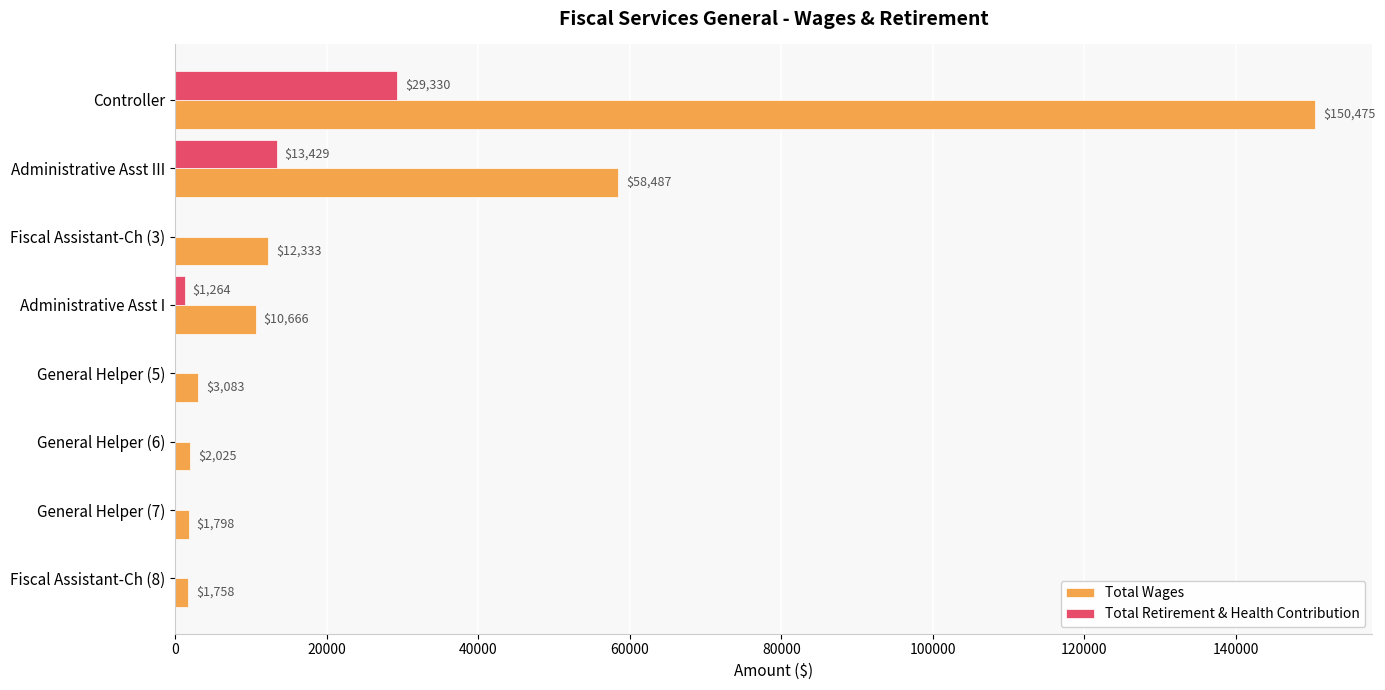

The Total Wages series shows 3083 at General Helper (5). True or false?

True